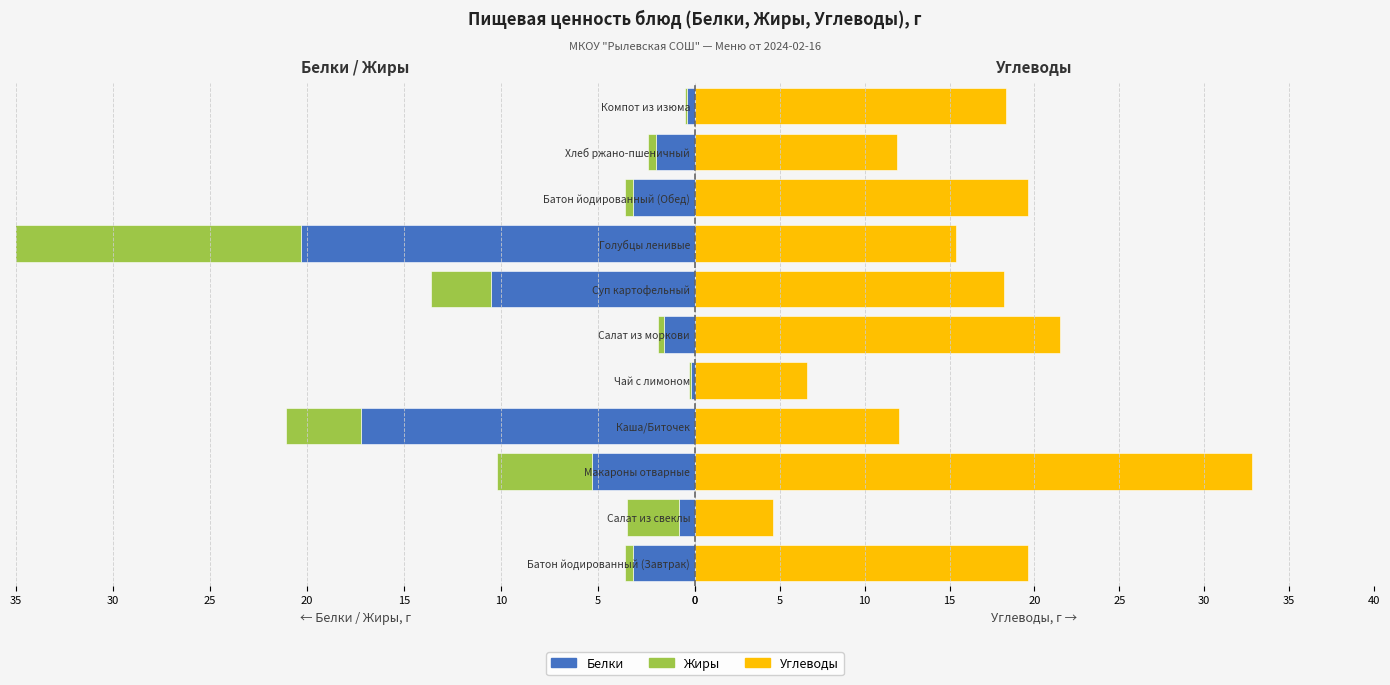

Which series has the widest spread of values?

Углеводы